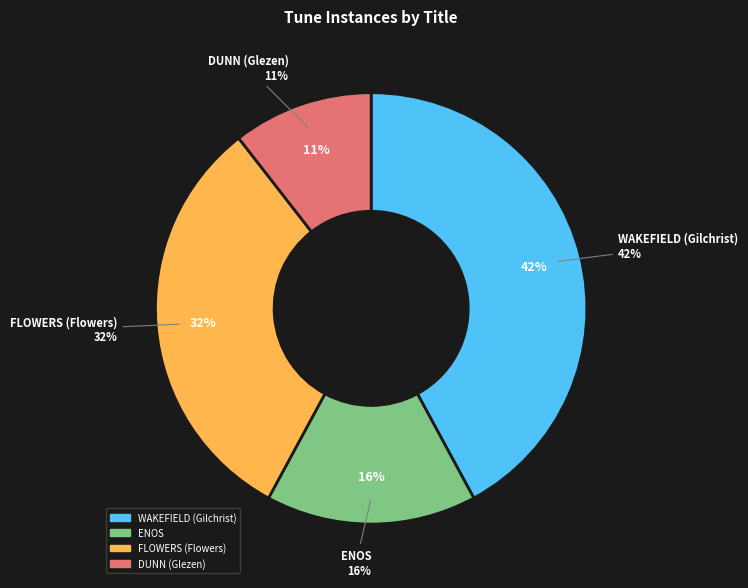

Between FLOWERS (Flowers) and ENOS, which is larger?

FLOWERS (Flowers)